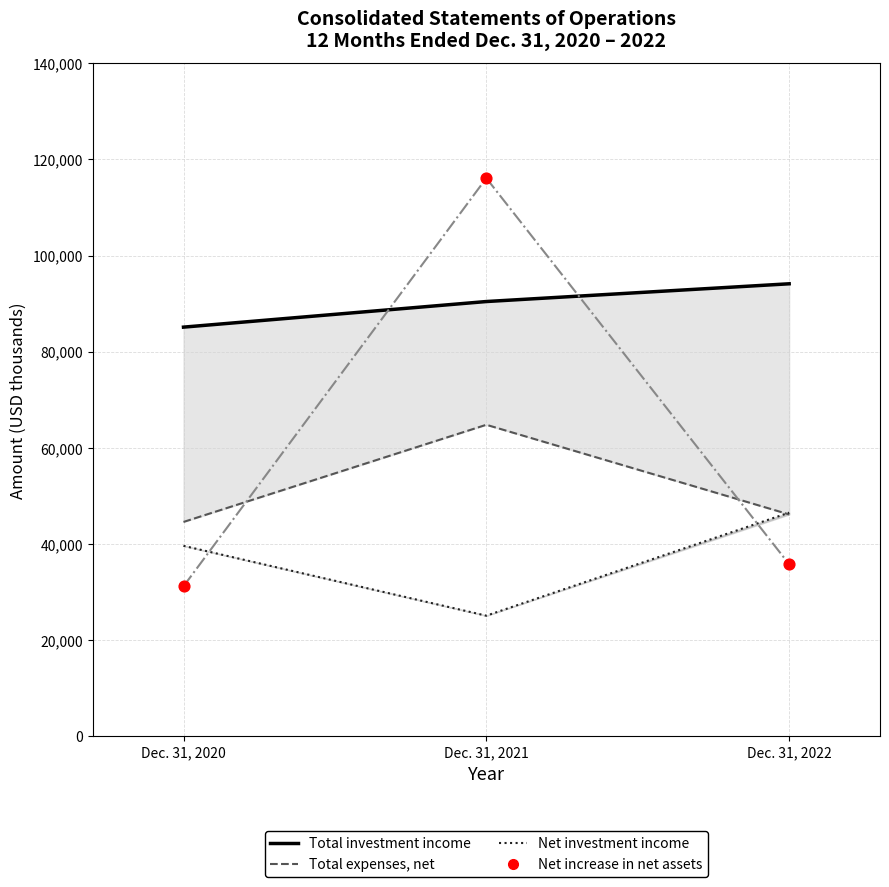

Is the value of Net investment income at Dec. 31, 2021 greater than the value of Total expenses, net at Dec. 31, 2020?

No